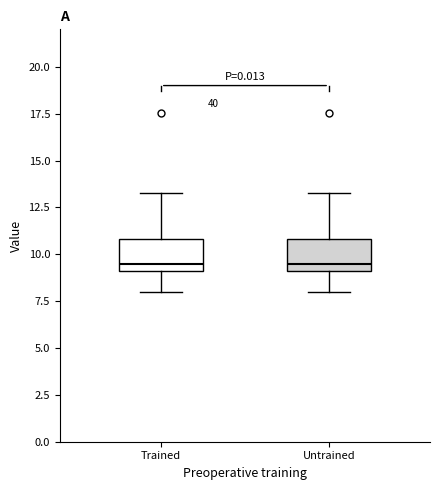

Reading left to right, transcribe this box plot: for each box, give where its median line is, the range the box spans, and where its two whiskers end, as read against the y-axis. The values are not printed on the chart, so give them approximately, as read against the axis.

Trained: median 9.5, box 9.0 to 11.0, whiskers 8.0 to 13.5
Untrained: median 9.5, box 9.0 to 11.0, whiskers 8.0 to 13.5